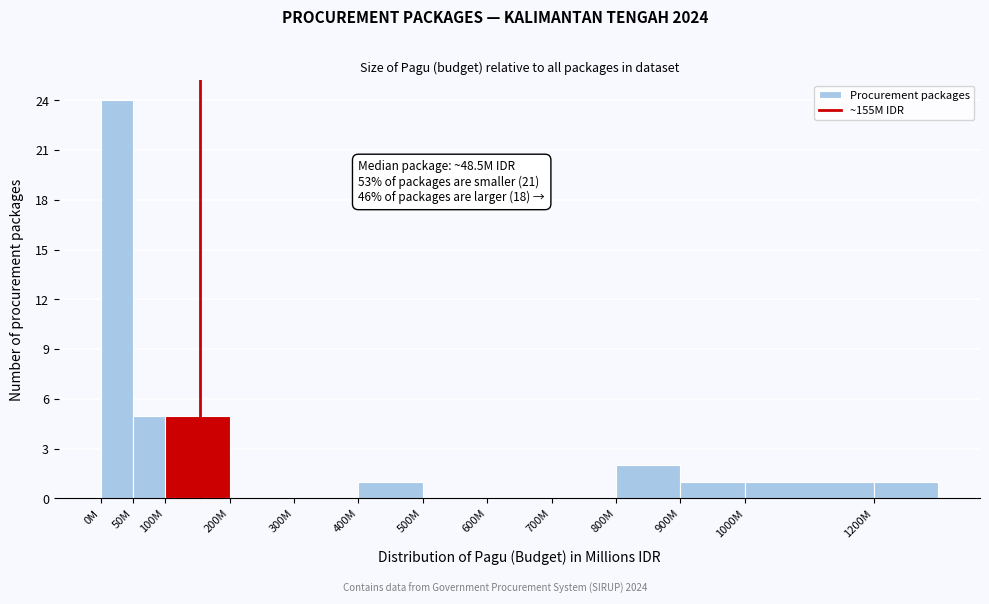

Reading right to left, extract all data points from this chart.

1200M=1	1000M=1	900M=1	800M=2	700M=0	600M=0	500M=0	400M=1	300M=0	200M=0	100M=5	50M=5	0M=24